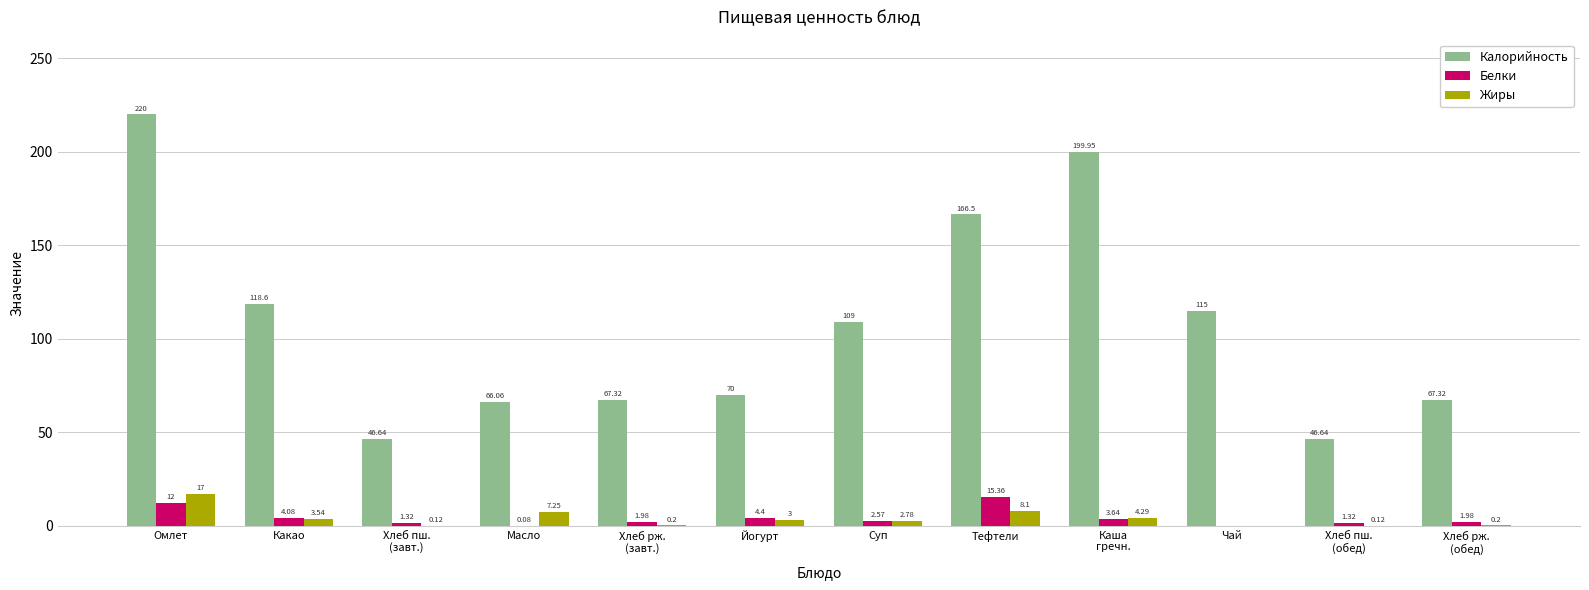

At which label does Жиры first exceed 3?

Омлет